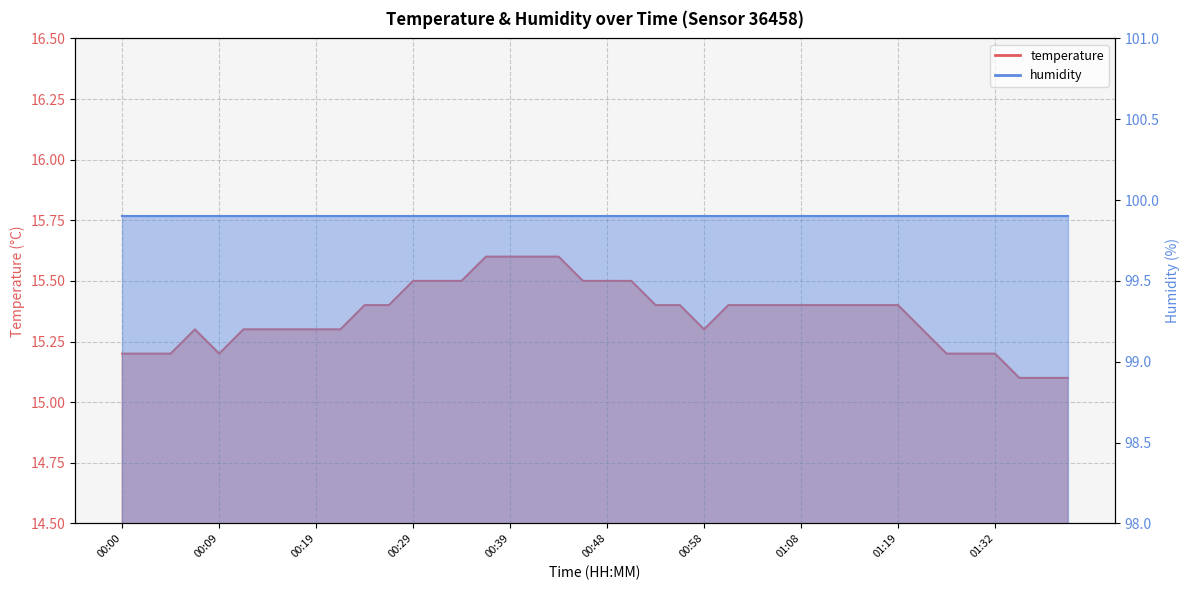

At which label is the value closest to 15?

01:35